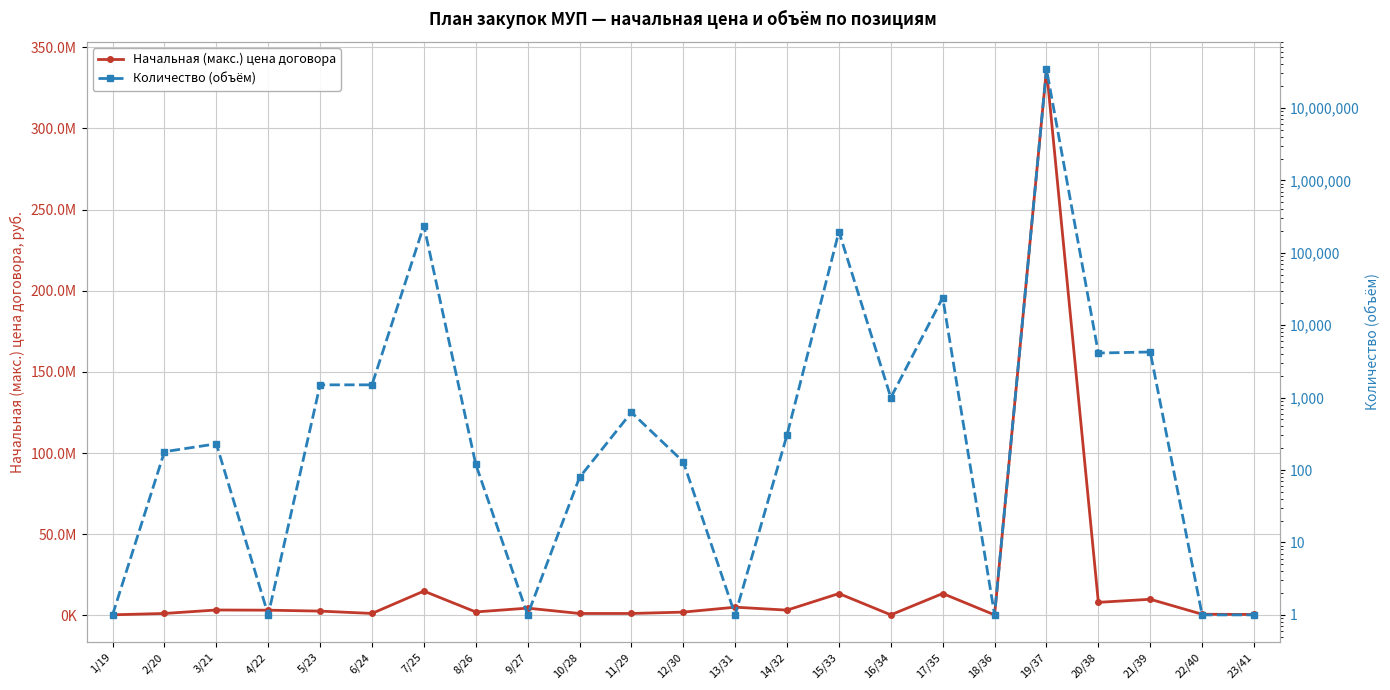

What is the smallest value displayed?

1.0